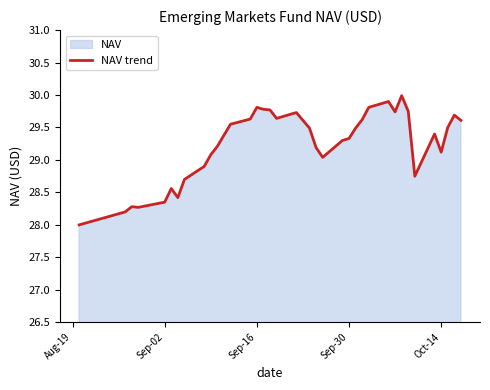

What is the minimum value shown in the chart?

28.0